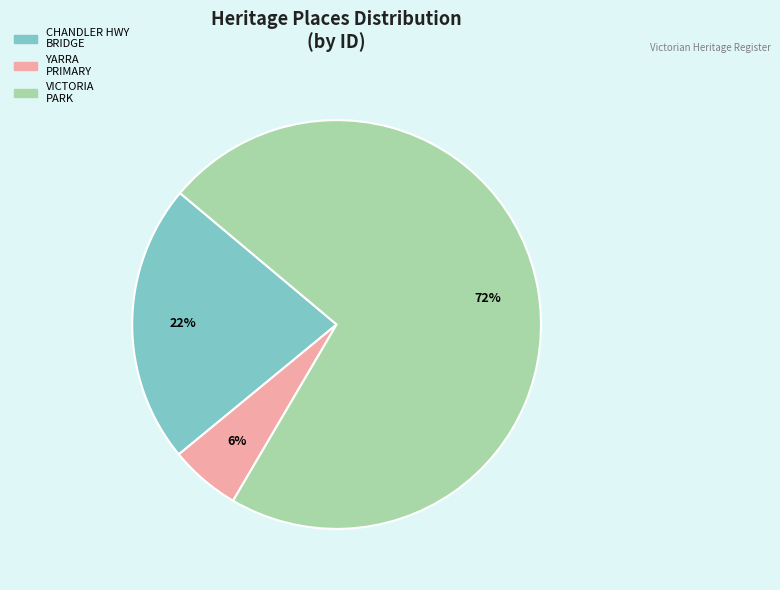

Which has a higher value, YARRA PRIMARY or CHANDLER HWY BRIDGE?

CHANDLER HWY BRIDGE